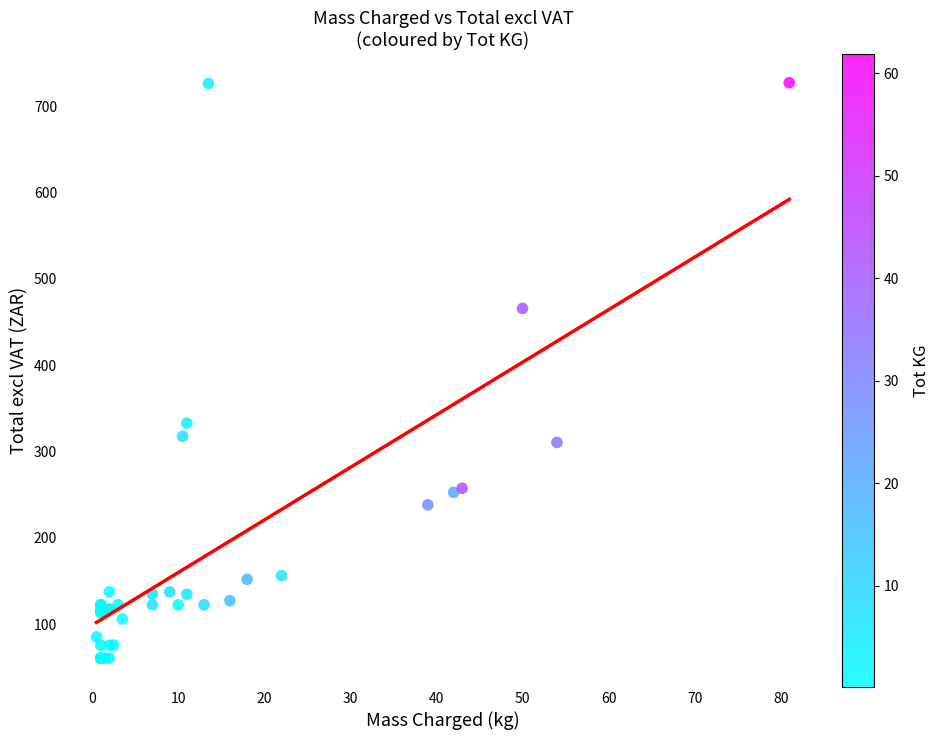

What Y value in the scatter plot is closest to 393?

332.7